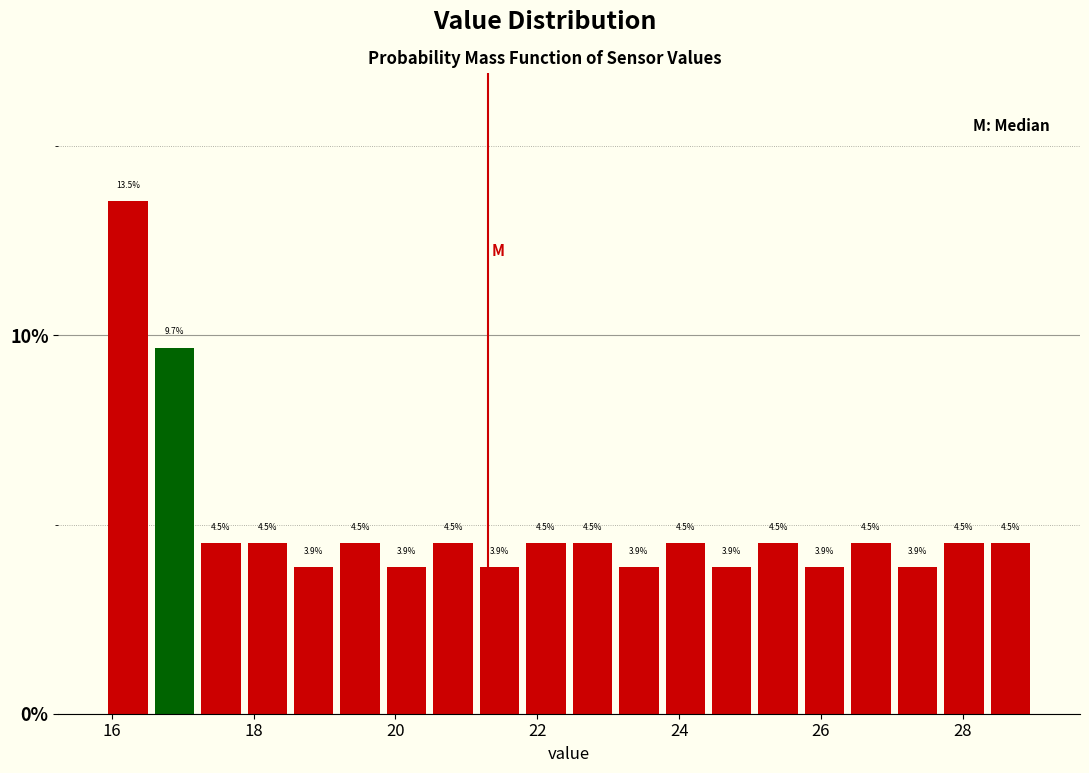

Read against the x-axis, roughly where is the centre of the tallest bar?

16.2